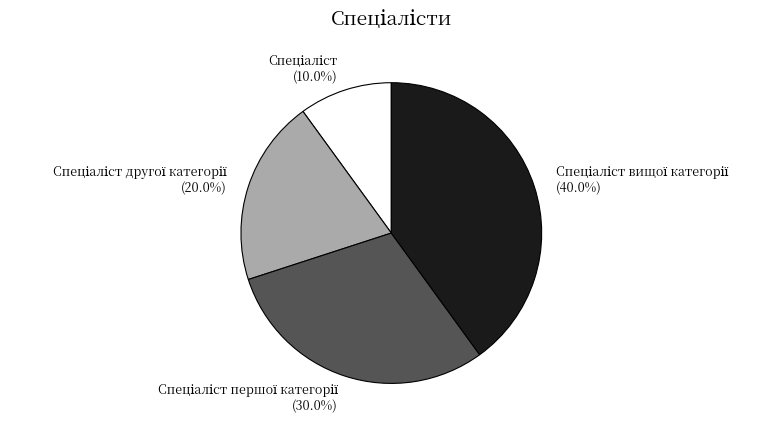

Does any single category account for the majority?

No